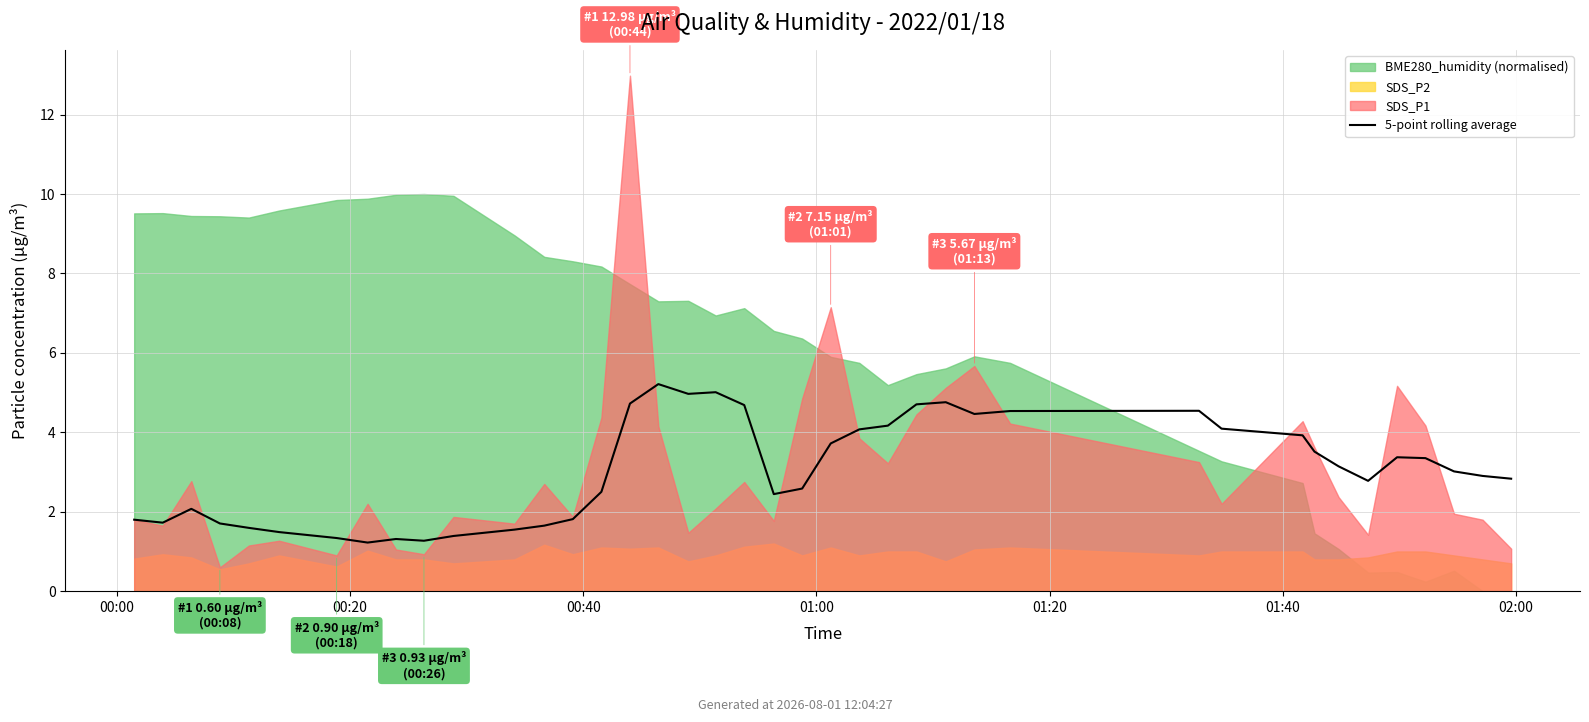

True or false: there are more than 1 points higher than both neighbors.

True